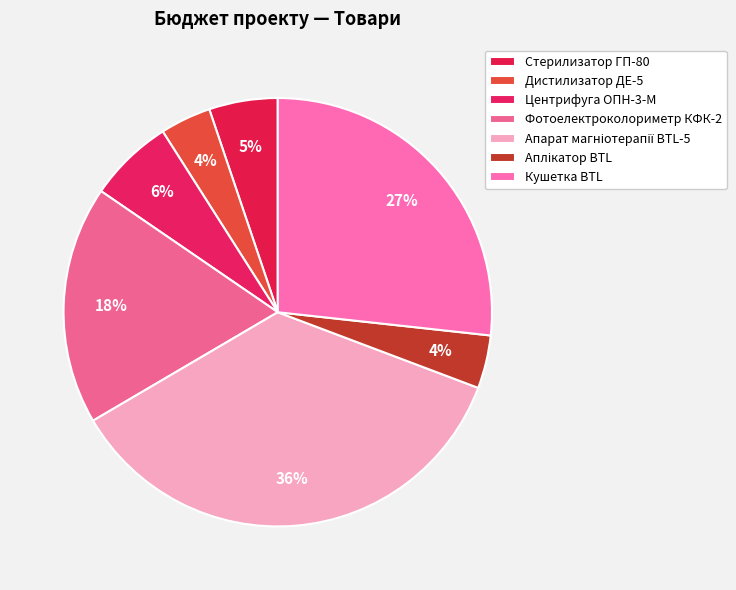

How many segments does this pie chart have?

7